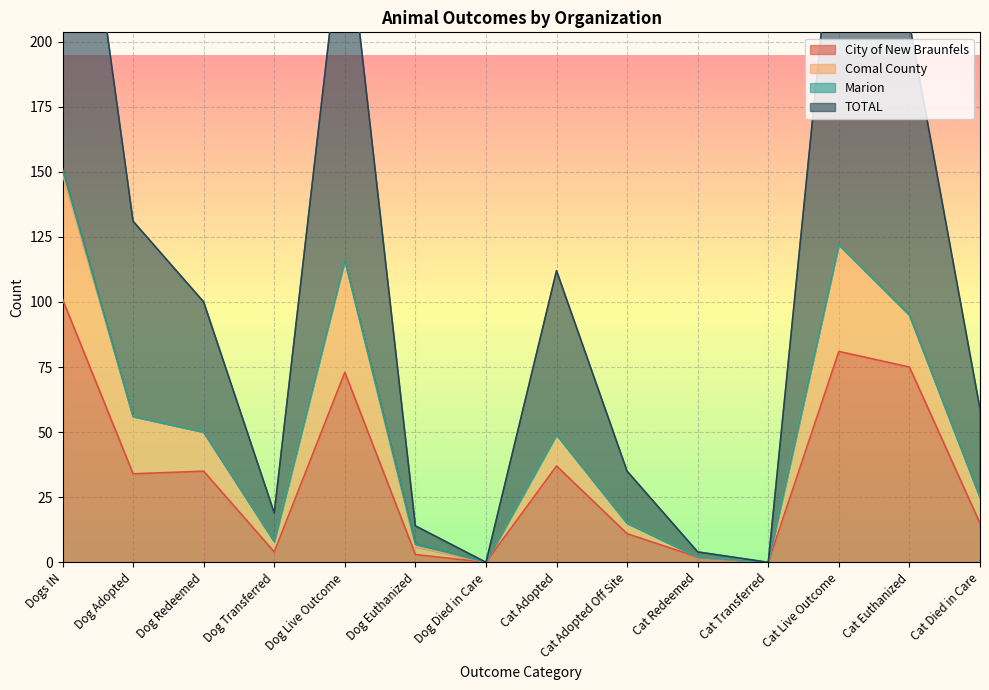

What is the spread (max minus min) of values at Cat Live Outcome?

190